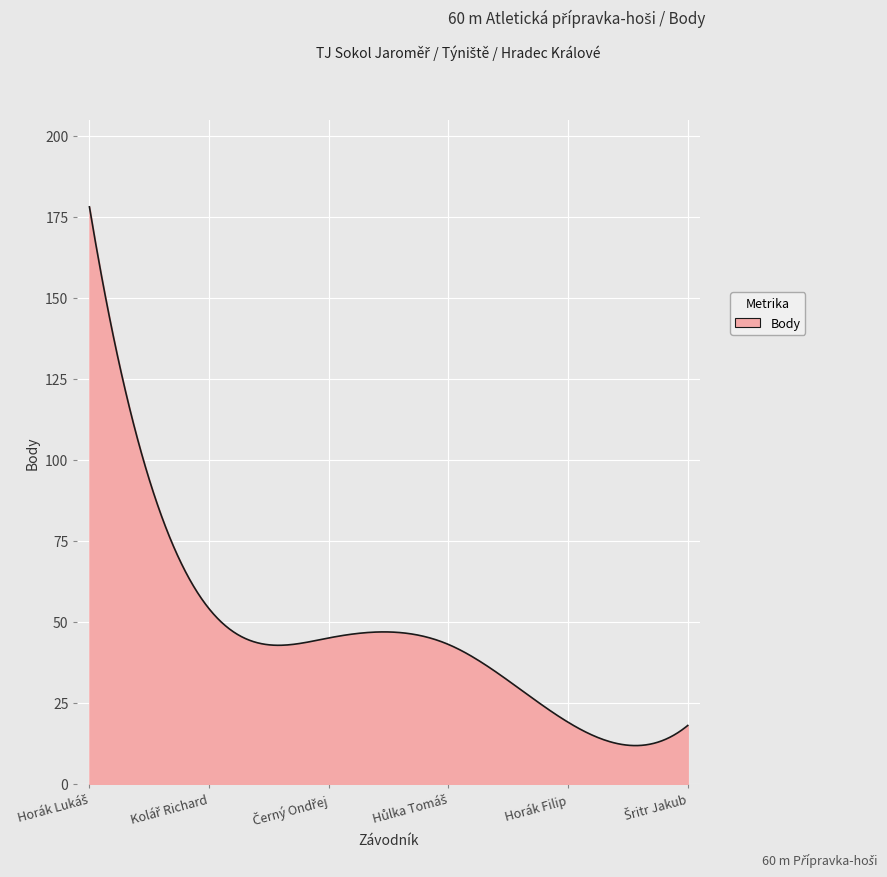

What is the difference between the maximum and minimum values?

166.2